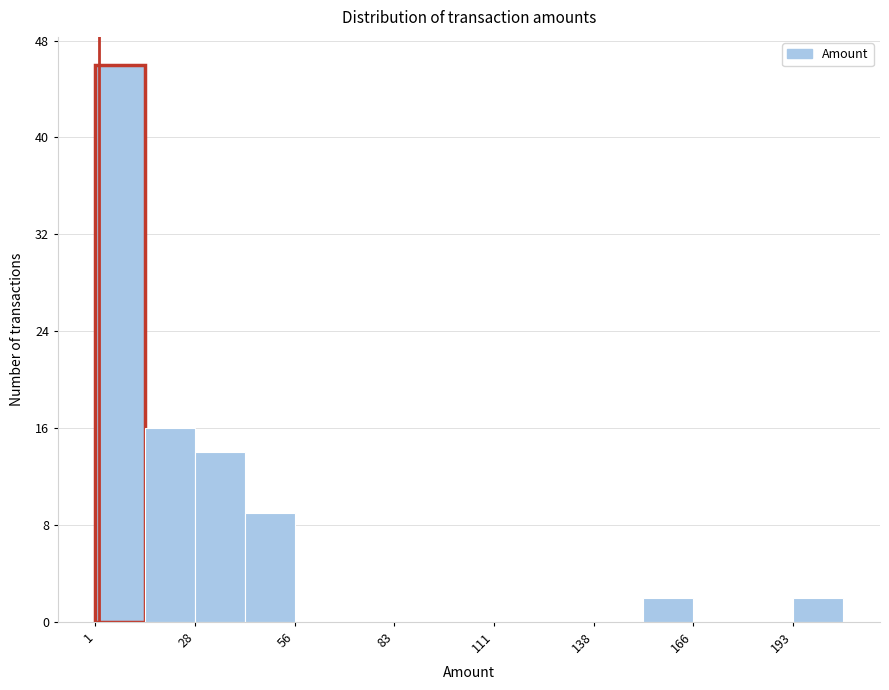

Around what value on the x-axis is the tallest bar? Give the approximate position of its centre, as read against the axis.

10